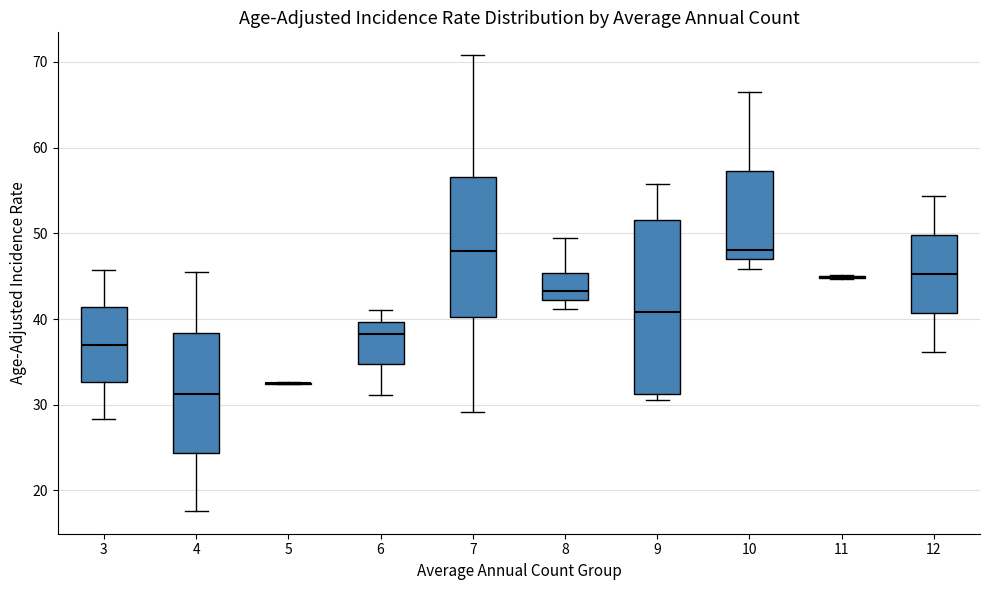

Reading left to right, transcribe this box plot: for each box, give where its median line is, the range the box spans, and where its two whiskers end, as read against the y-axis. The values are not printed on the chart, so give them approximately, as read against the axis.

3: median 37, box 33 to 41, whiskers 28 to 46
4: median 31, box 24 to 38, whiskers 18 to 46
5: box collapsed to a line at 33, whiskers 32 to 33
6: median 38, box 35 to 40, whiskers 31 to 41
7: median 48, box 40 to 57, whiskers 29 to 71
8: median 43, box 42 to 45, whiskers 41 to 50
9: median 41, box 31 to 52, whiskers 31 (just below the box's lower edge) to 56
10: median 48, box 47 to 57, whiskers 46 to 67
11: box collapsed to a line at 45, whiskers 45 to 45
12: median 45, box 41 to 50, whiskers 36 to 54